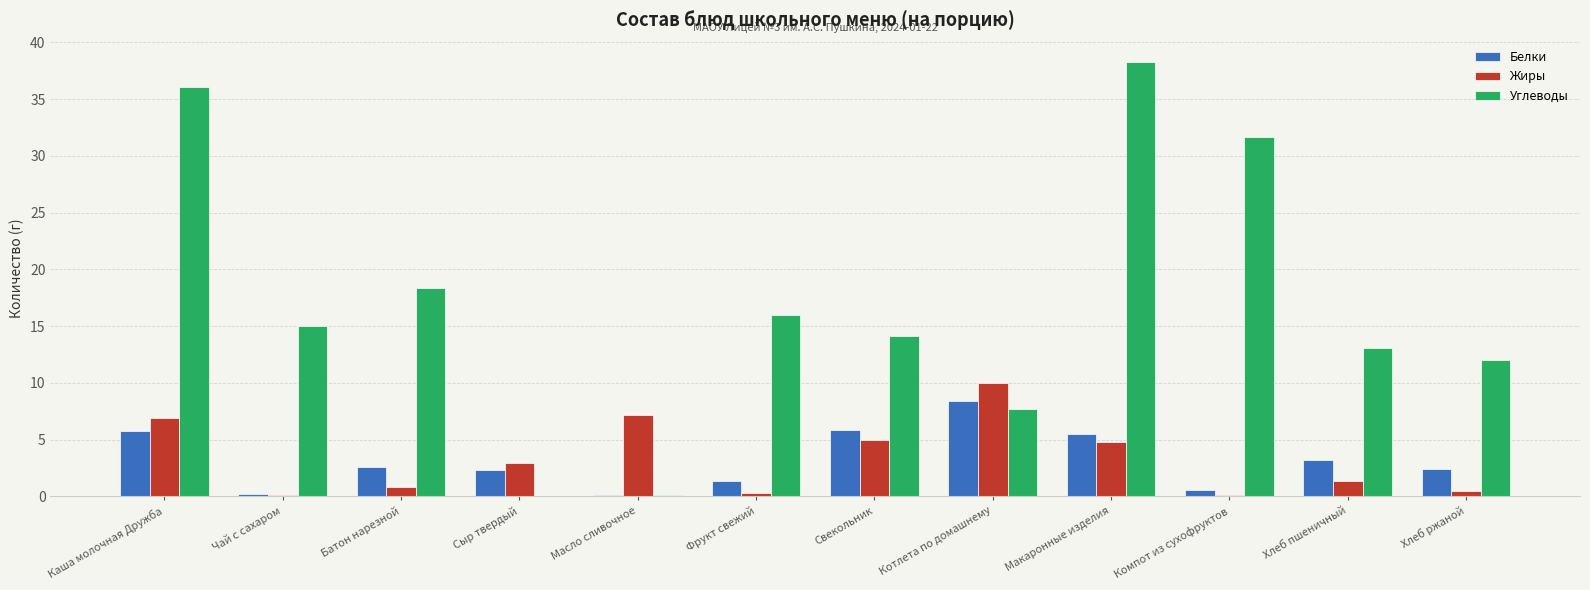

At which category does the chart reach its peak across all series?

Макаронные изделия